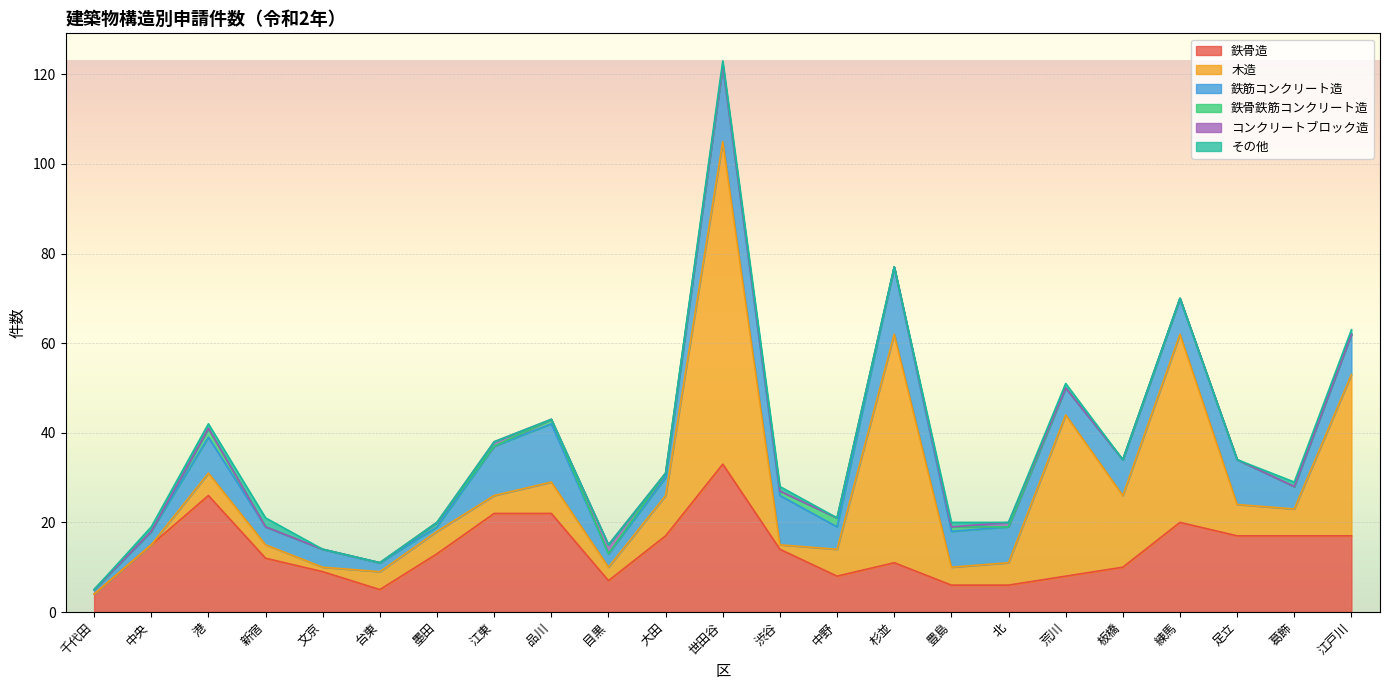

At which category is the sum across all series the highest?

世田谷